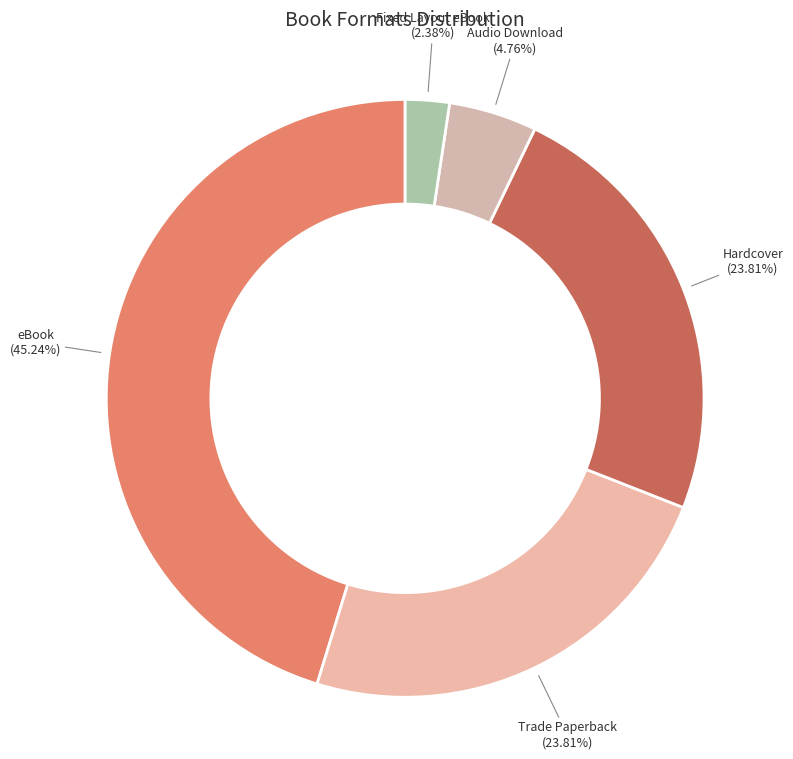

How many slices are in this pie chart?

5